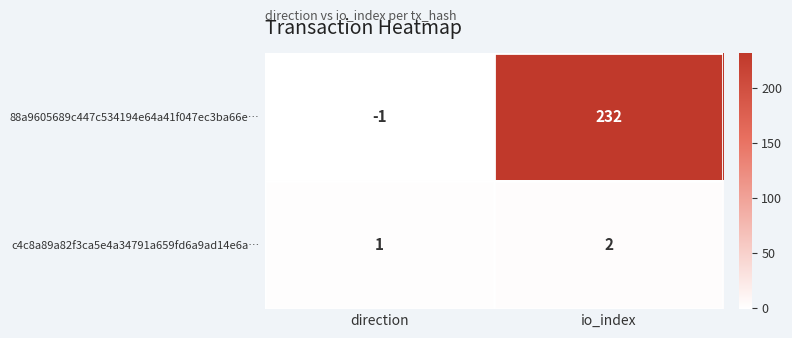

What is the difference between the maximum and minimum values in the 88a9605689c447c534194e64a41f047ec3ba66e… series?

233